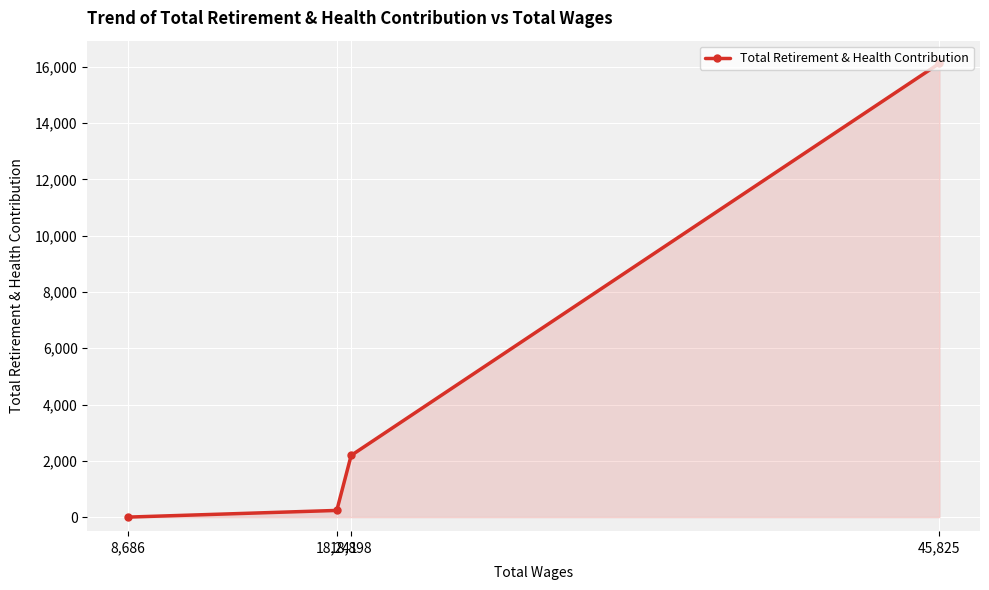

Reading left to right, extract all data points from this chart.

8,686=0	18,241=237	18,898=2191	45,825=16124